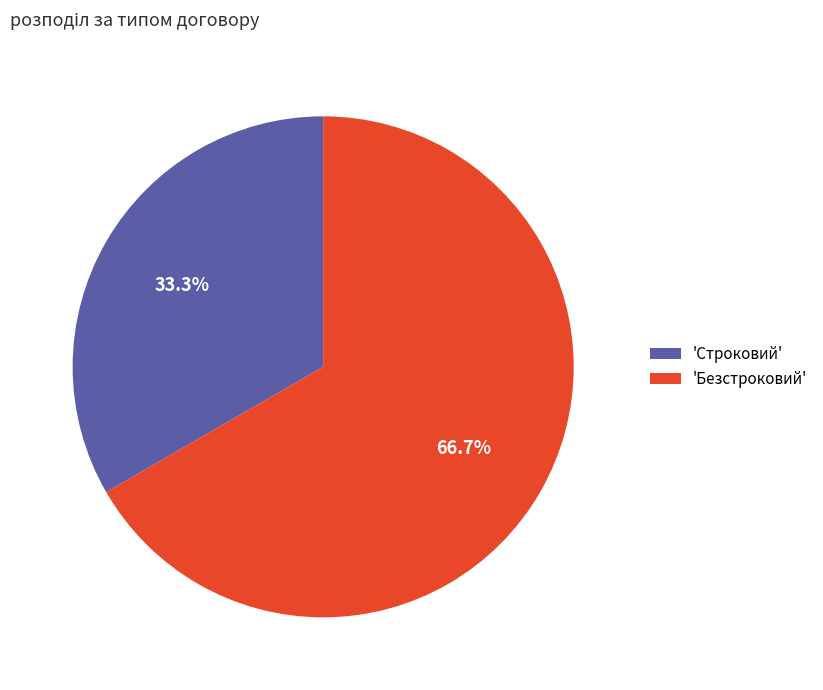

What portion of the pie excludes 'Безстроковий'?

33.3%